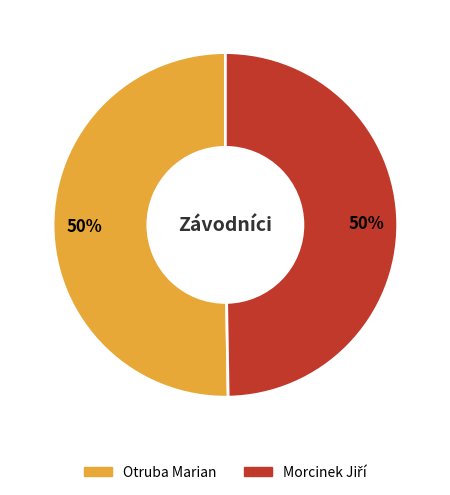

To the nearest percent, what is the average slice percentage?

50%